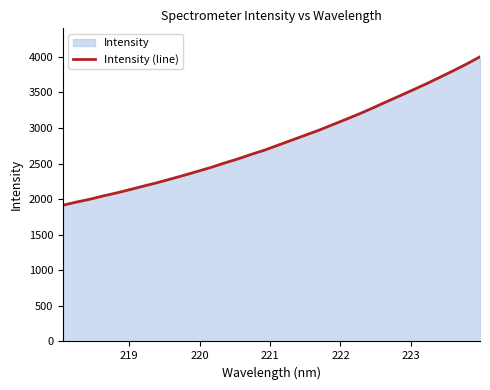

What is the maximum value shown in the chart?

3999.0